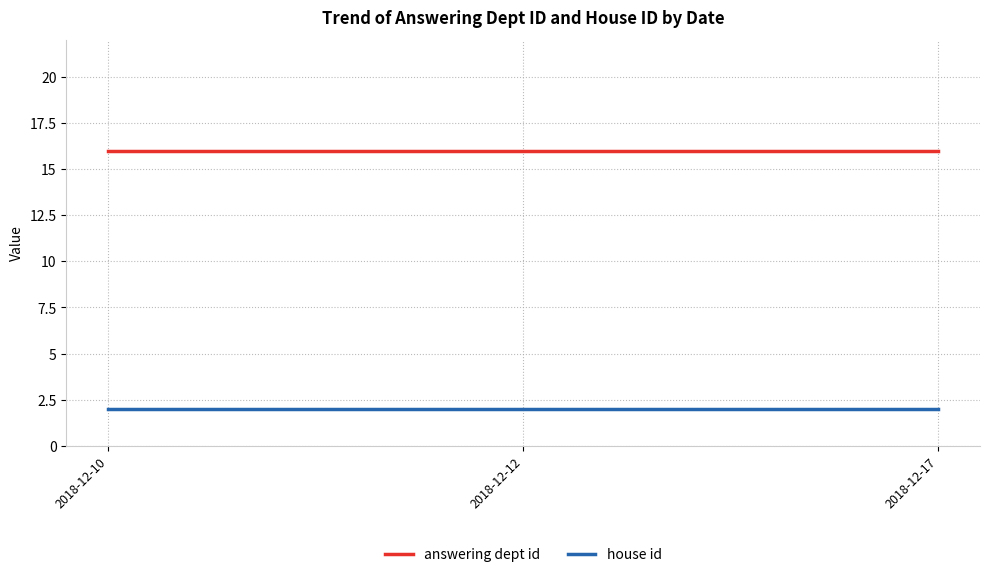

The house id series shows 2 at 2018-12-12. True or false?

True